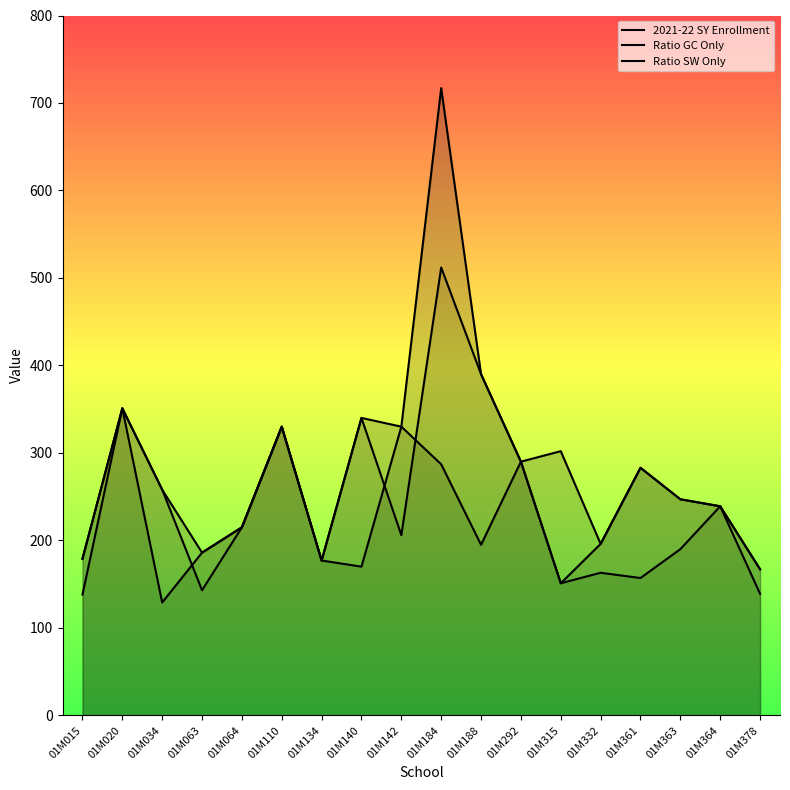

What is the difference between the highest and lowest values at 01M361?

126